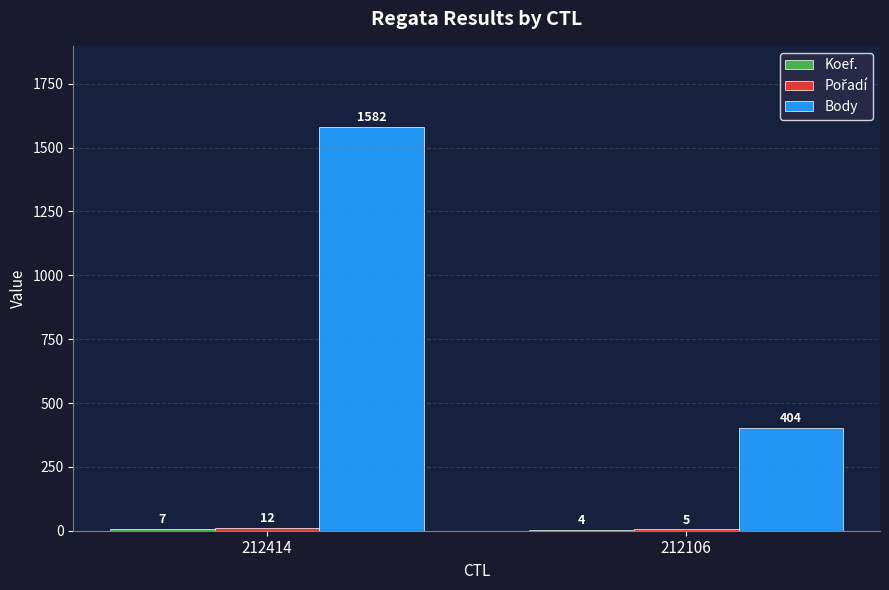

What is the approximate value of Body at 212106, to the nearest 100?

400